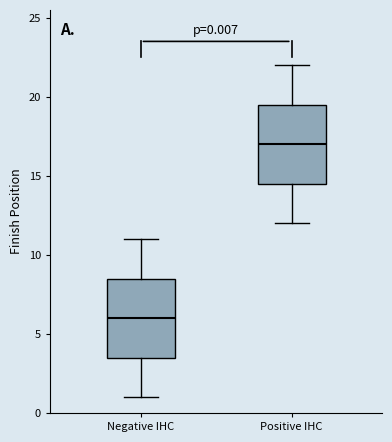

Which box's median line is the highest?

Positive IHC